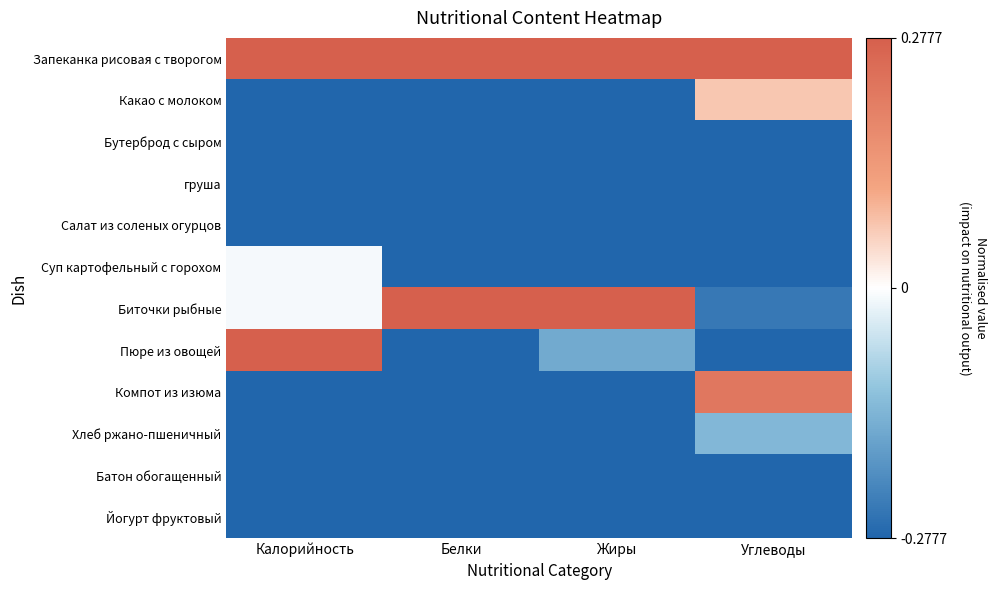

At which category is the sum across all series the highest?

Углеводы